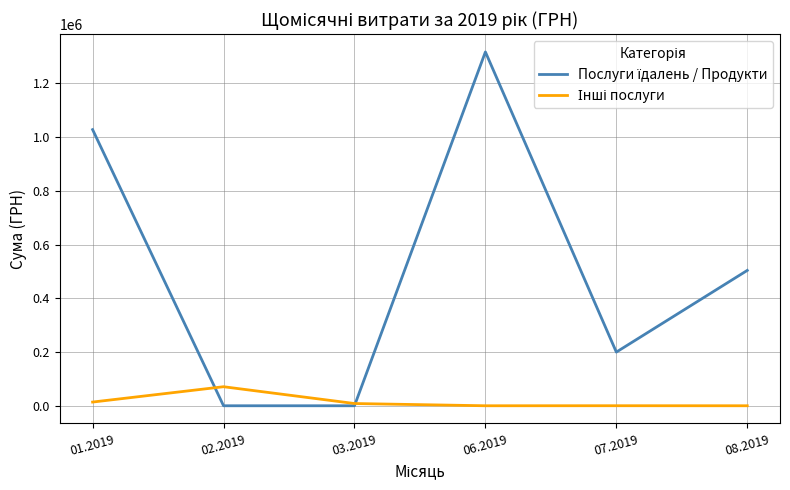

Does the chart have visible grid lines?

Yes